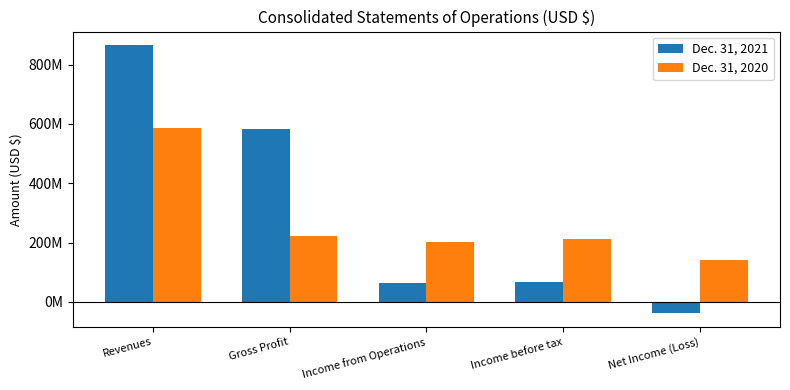

Which series has the widest spread of values?

Dec. 31, 2021